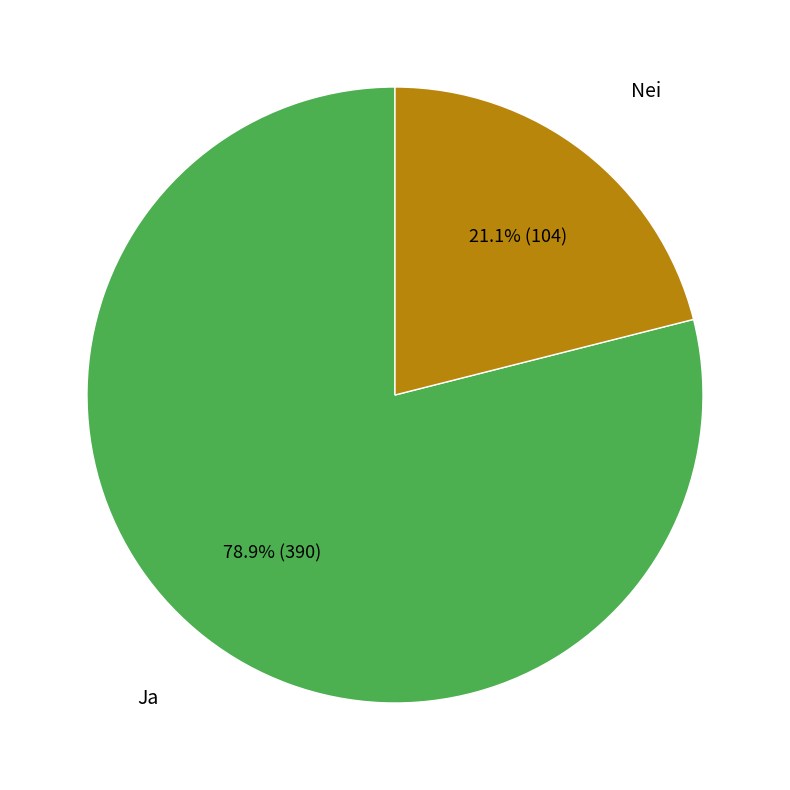

Is there any slice that represents more than half of the pie?

Yes